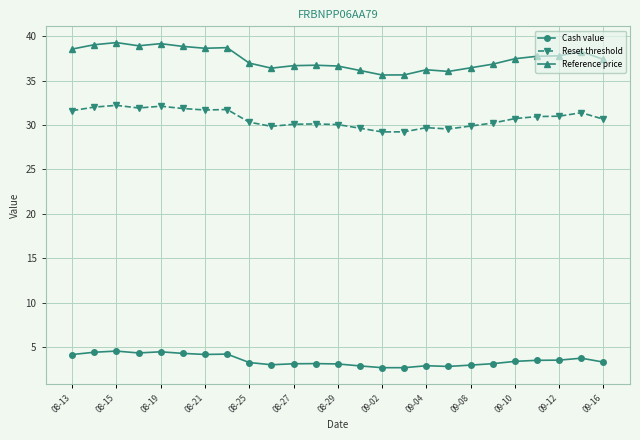

True or false: Reference price has more than 2 points higher than both neighbors.

True